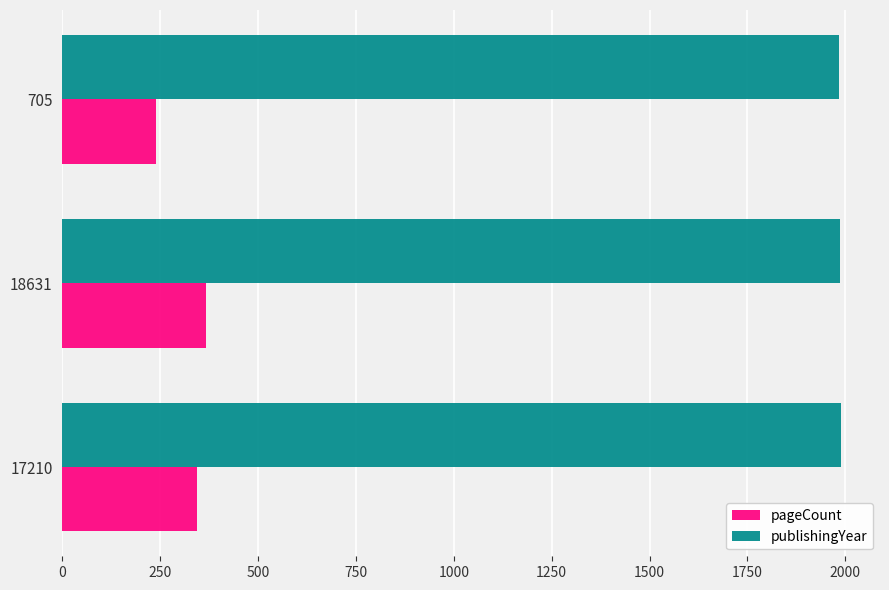

Which series has the largest total across all categories?

publishingYear